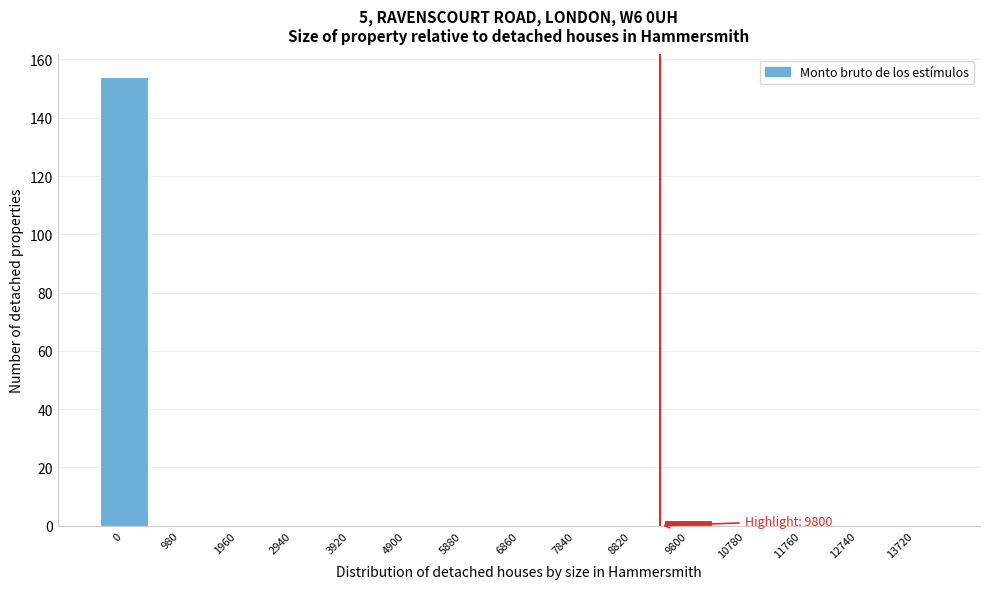

Reading left to right, list all the values displayed in this chart.

0=154	980=0	1960=0	2940=0	3920=0	4900=0	5880=0	6860=0	7840=0	8820=0	9800=2	10780=0	11760=0	12740=0	13720=0